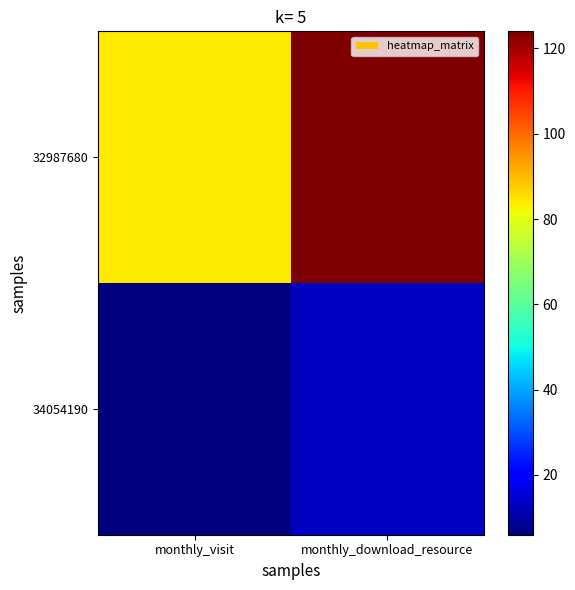

How many series are shown in this chart?

2